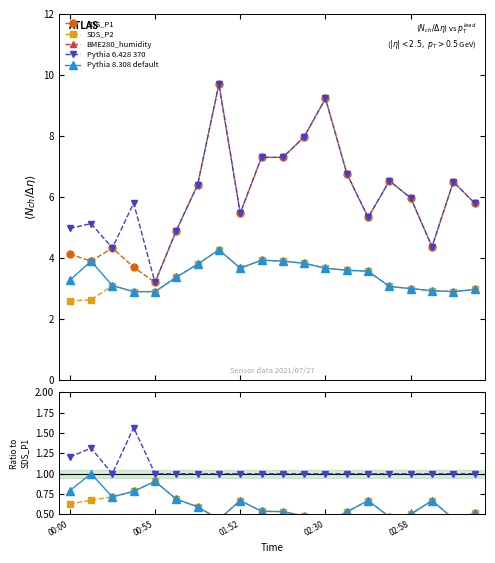

The SDS_P2 series shows 0.4 at 02:30. True or false?

True